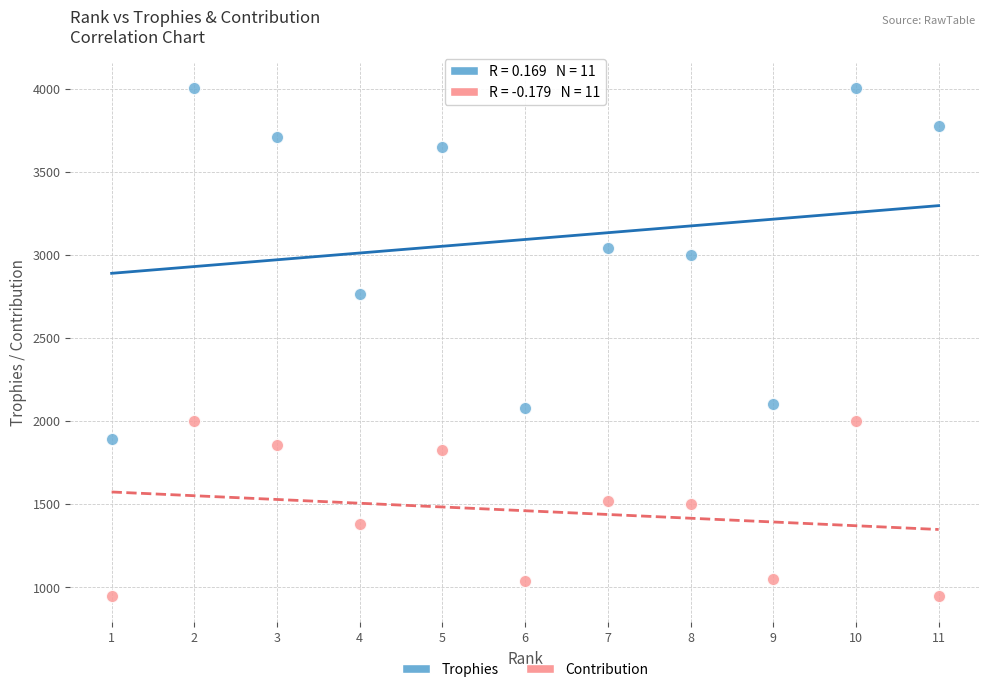

Which series reaches the minimum Y coordinate?

Contribution